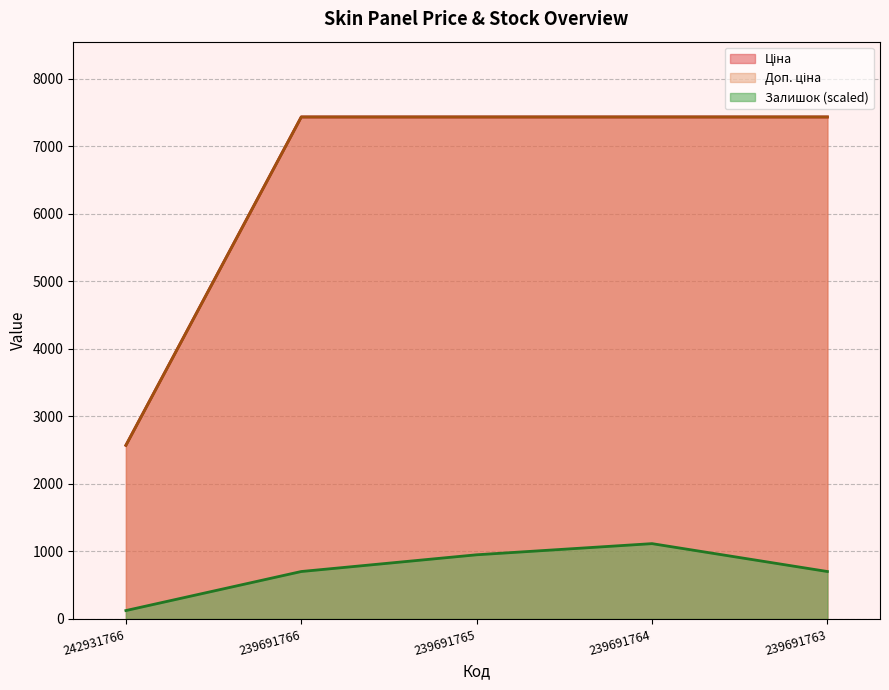

Which label corresponds to the smallest value in the chart?

242931766